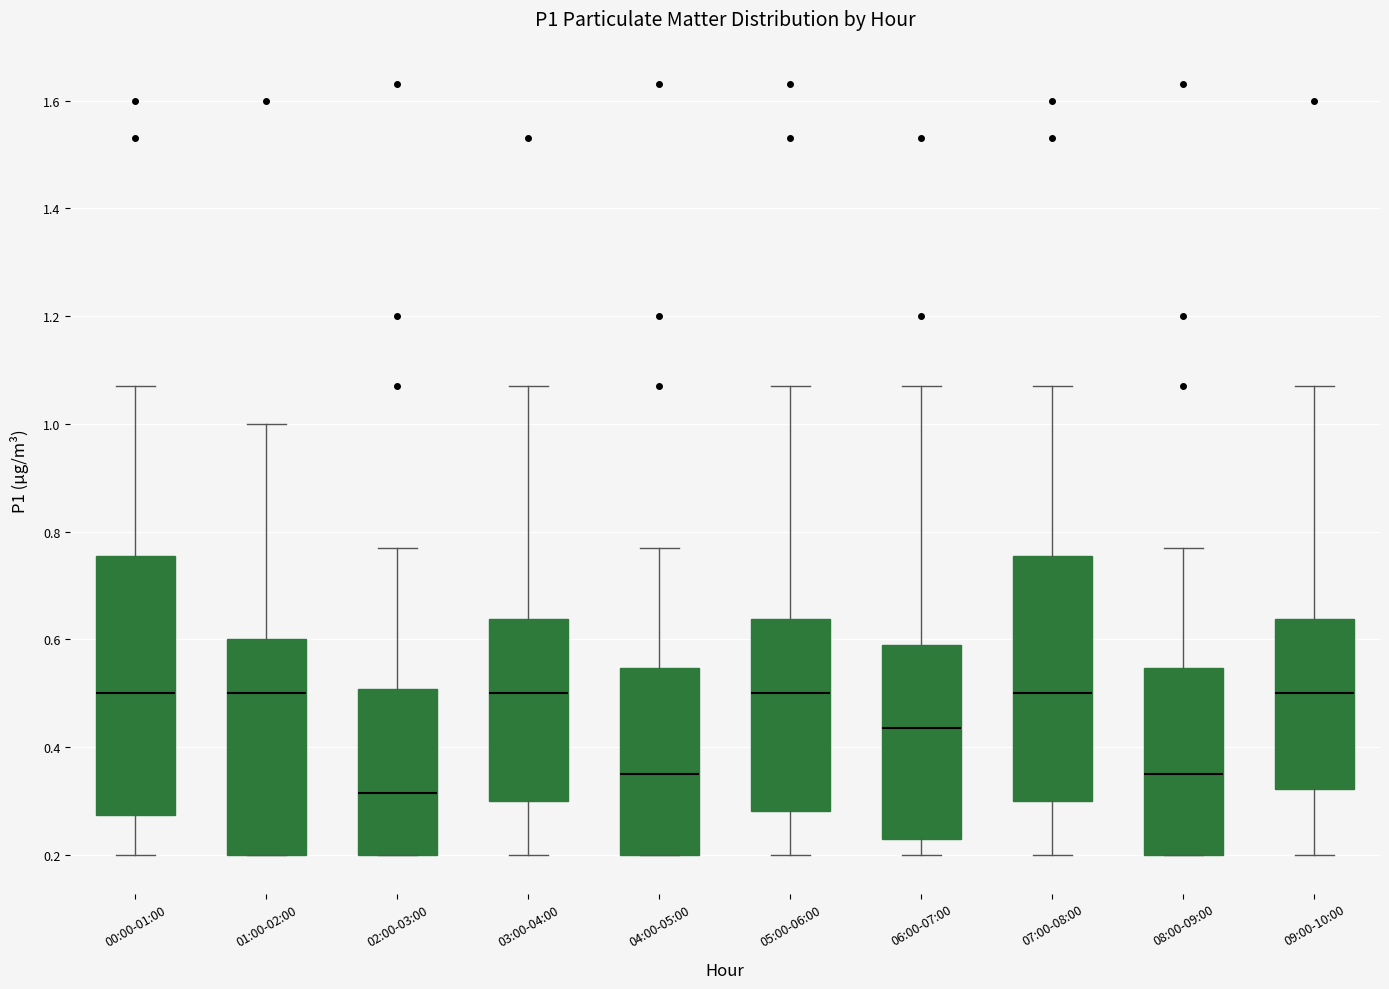

Where is the lower edge of the box for 04:00-05:00 on the y-axis? The values are not printed on the chart, so give them approximately, as read against the axis.

0.20